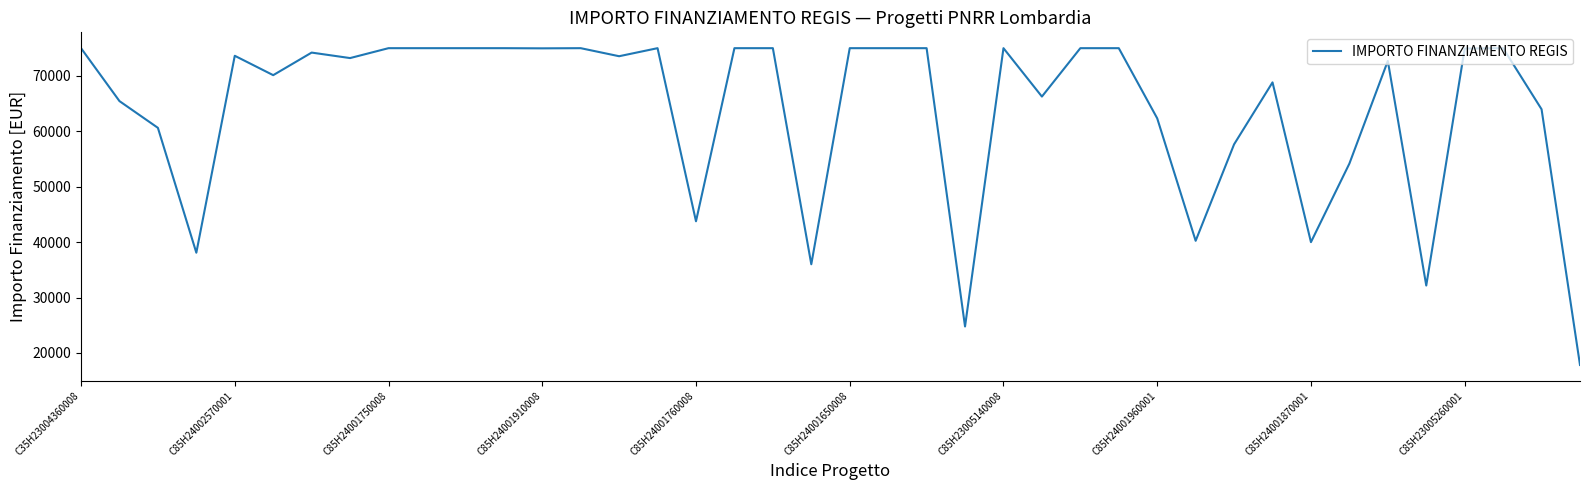

What is the minimum value shown in the chart?

17834.6